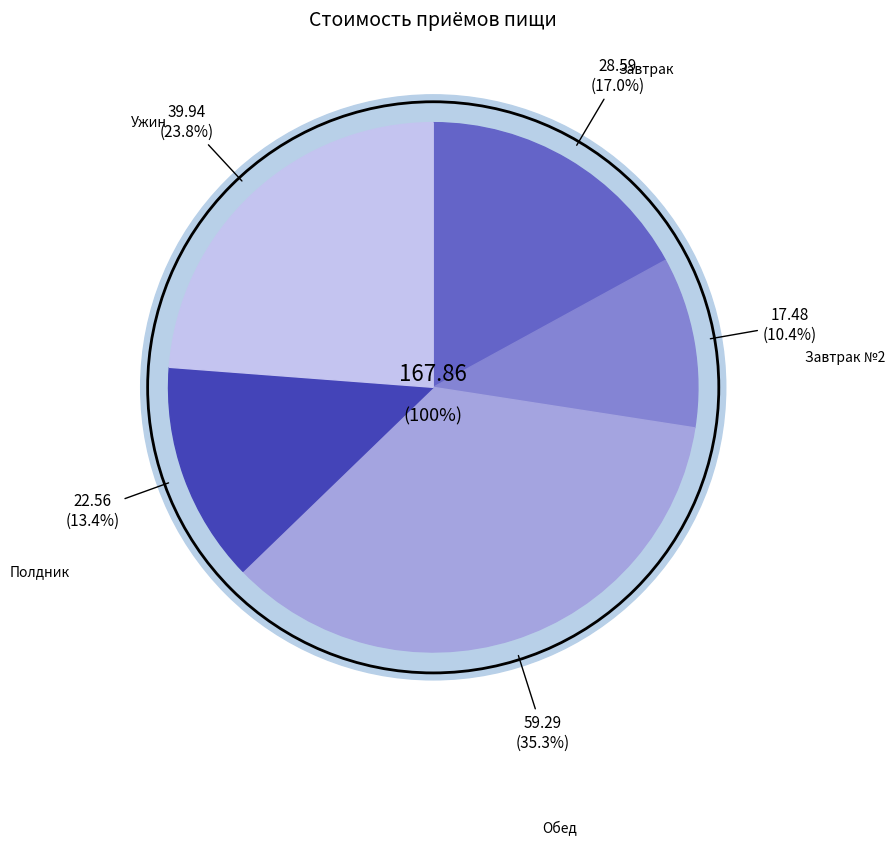

Which slice is the smallest?

Завтрак №2